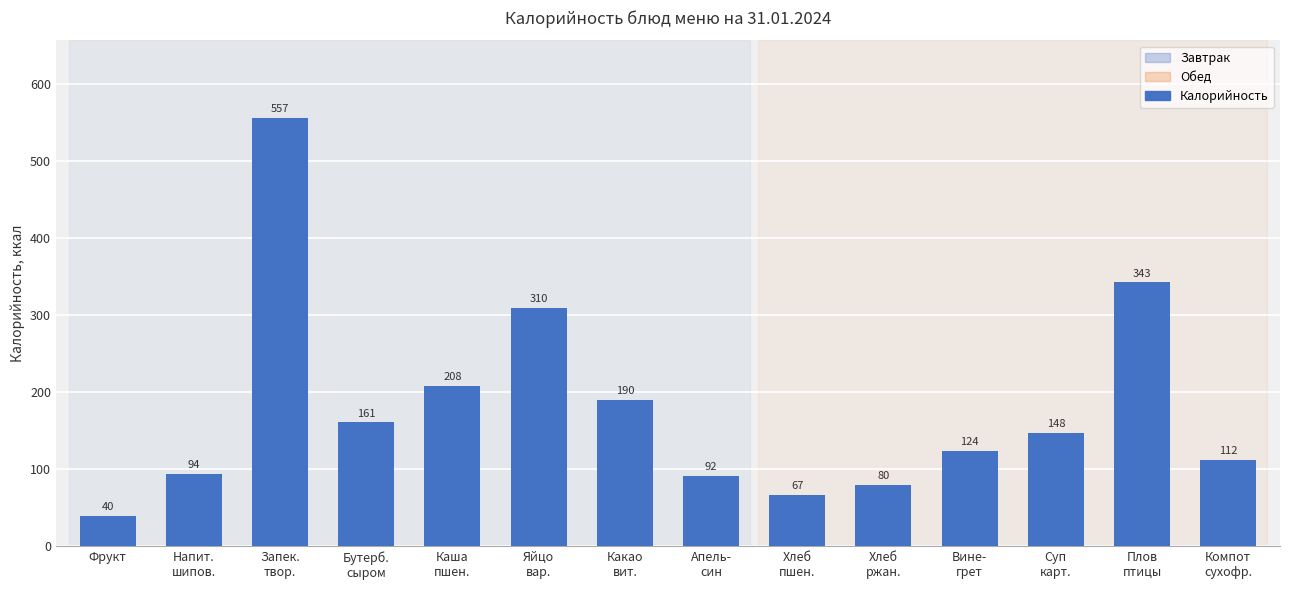

How many values are below 148?

7